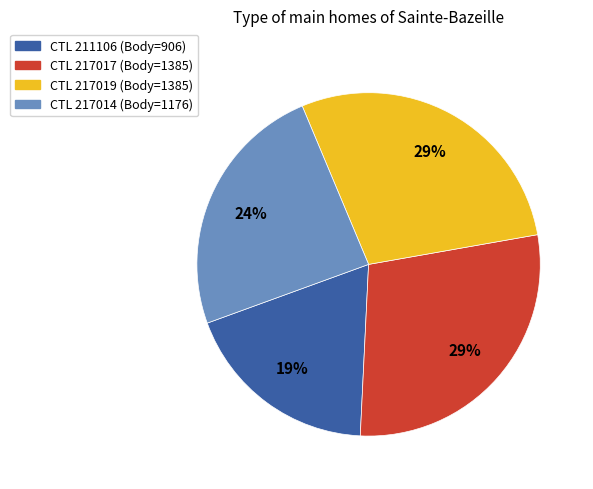

Is there a majority slice in this chart?

No